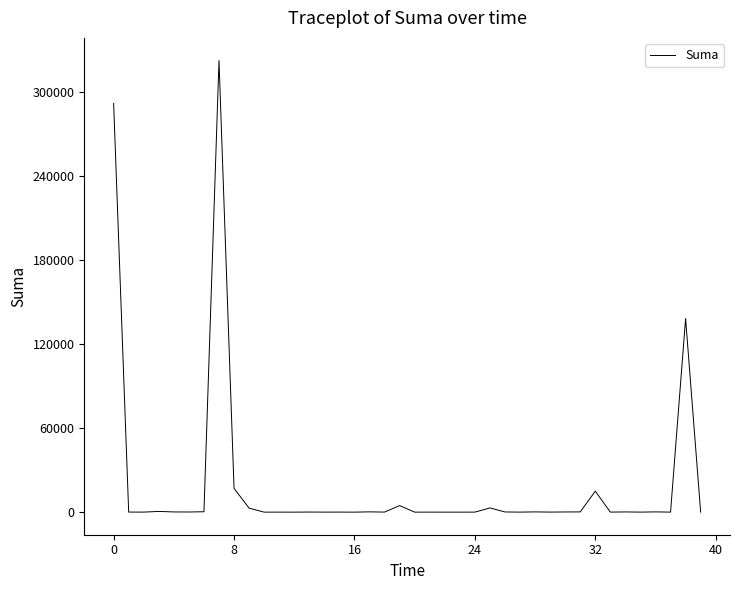

What is the difference between the maximum and minimum values?

322626.8